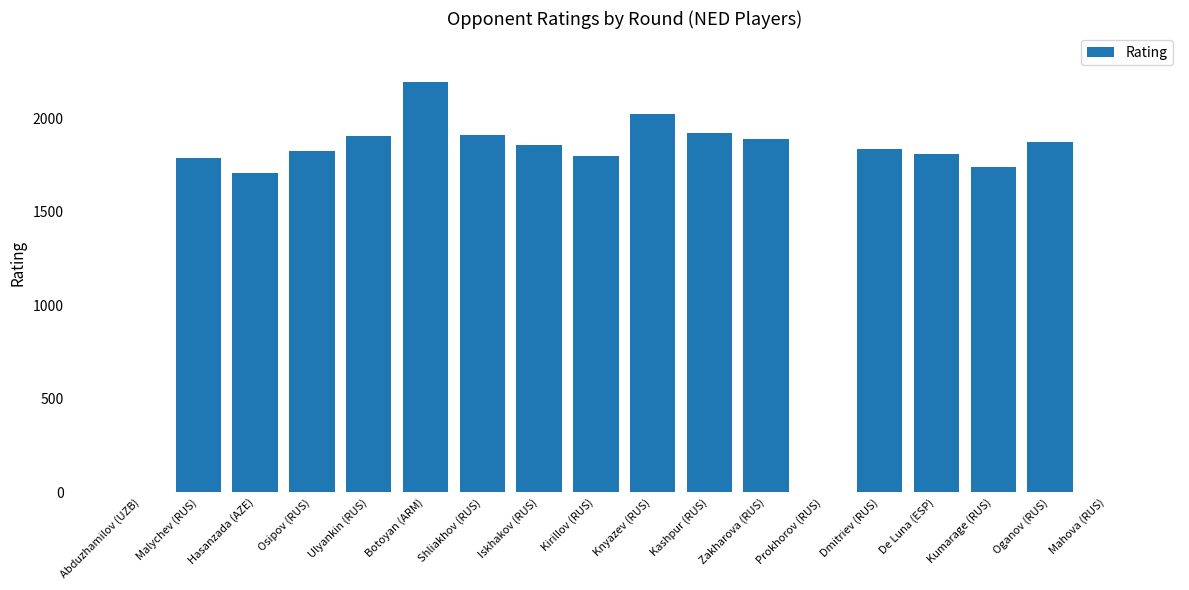

How many distinct data groups are displayed?

1